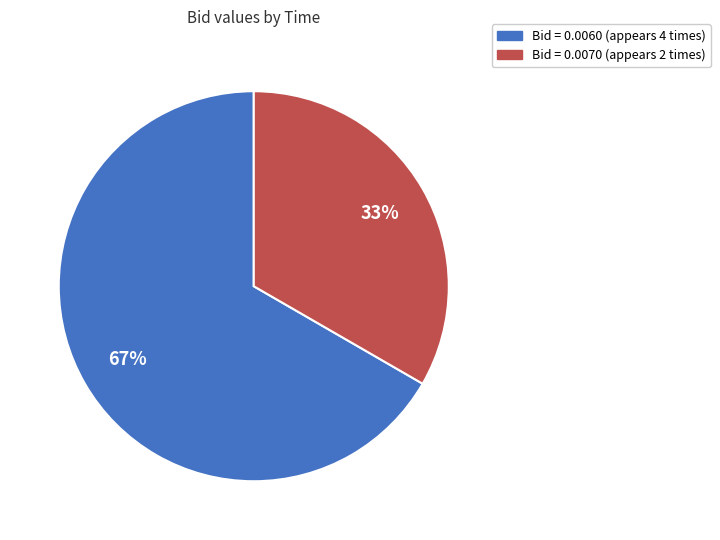

To the nearest percent, what is the average slice percentage?

50%